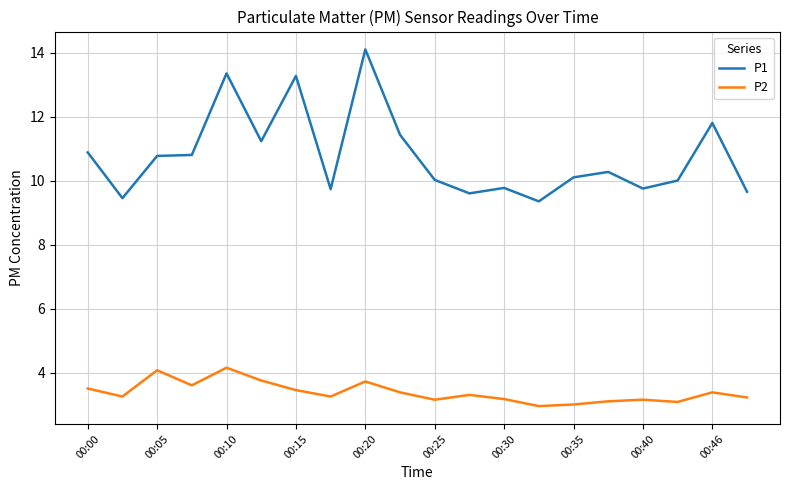

What is the greatest value displayed?

14.1